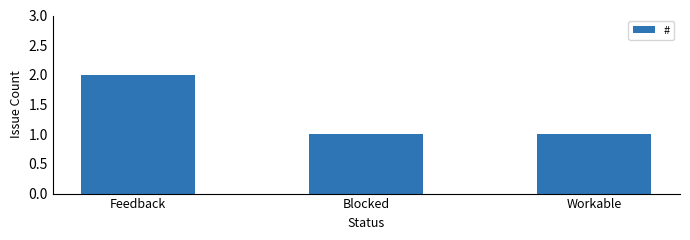

What is the ratio of the value at Feedback to the value at Workable?

2.0